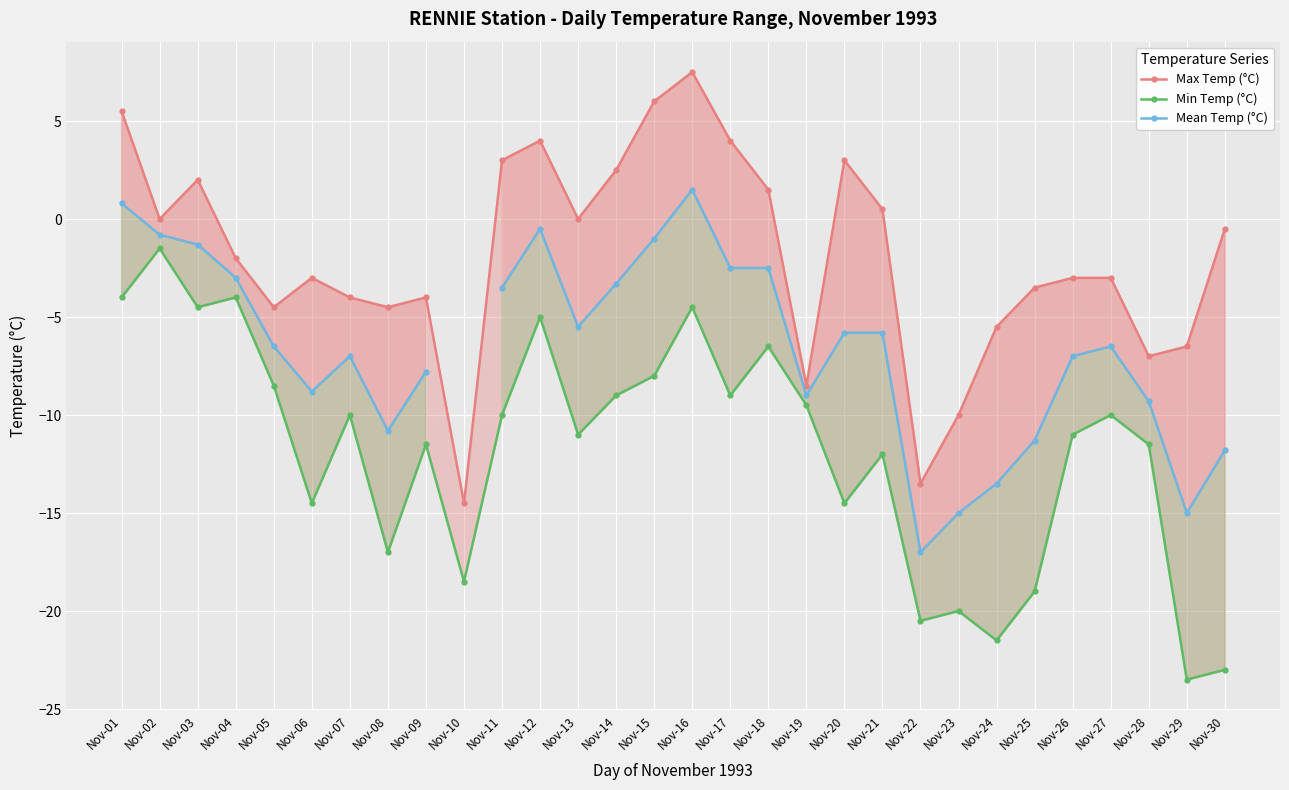

The value of Mean Temp (°C) at Nov-04 is -5.0. True or false?

False